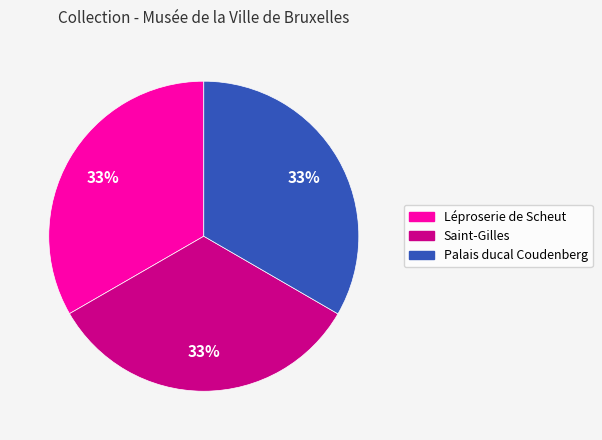

To the nearest percent, what is the average slice percentage?

33%